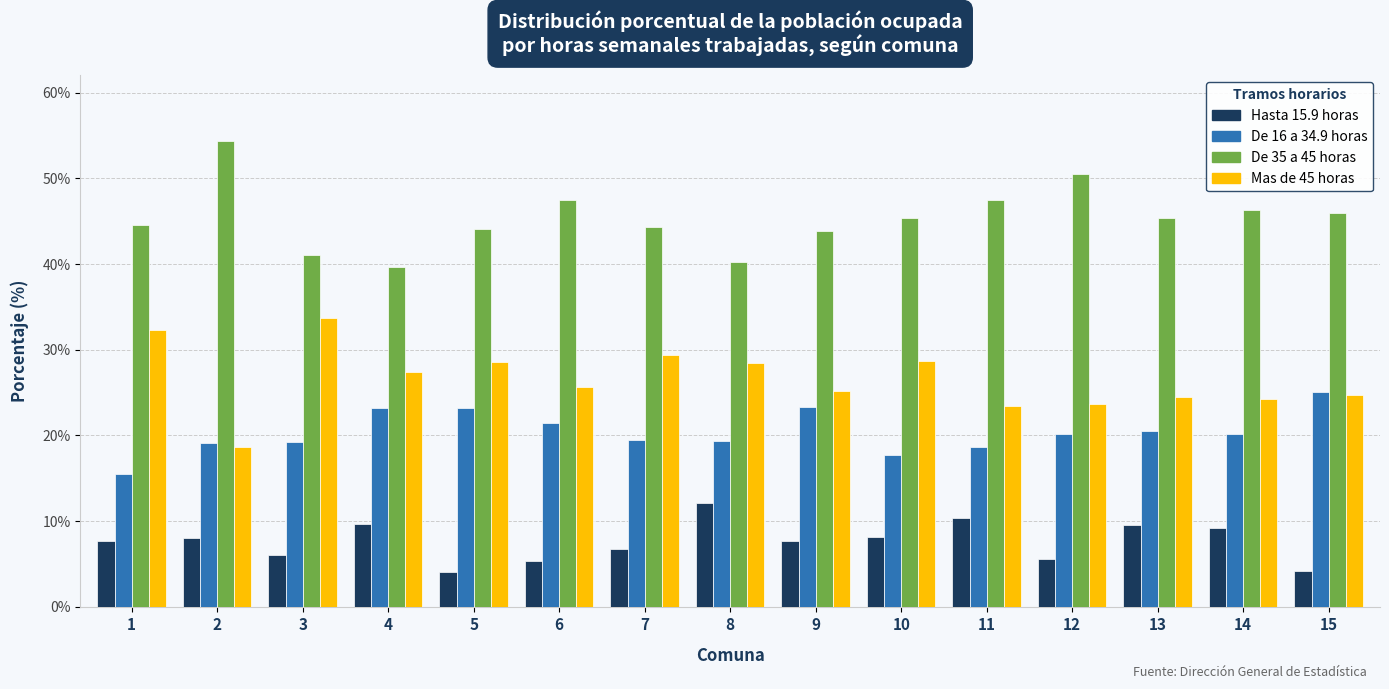

Rank the series by their maximum value, from lowest to highest.

Hasta 15.9 horas, De 16 a 34.9 horas, Mas de 45 horas, De 35 a 45 horas